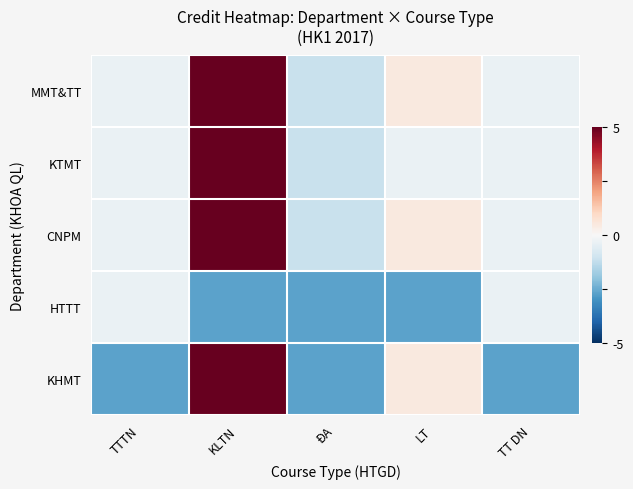

How many distinct data groups are displayed?

5